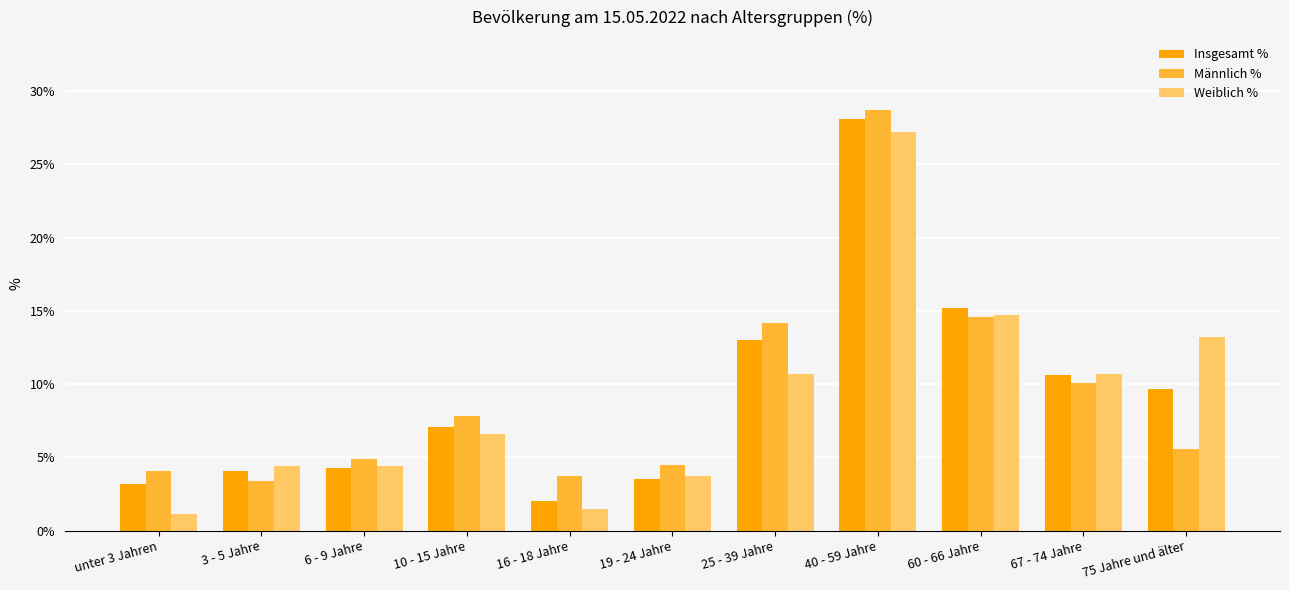

Which series changed the most between 19 - 24 Jahre and 40 - 59 Jahre?

Insgesamt %